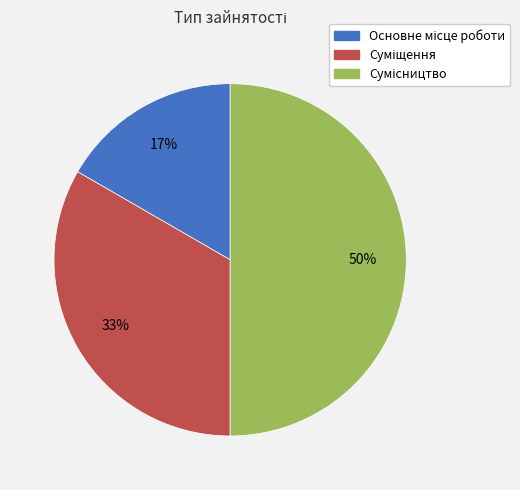

How many segments does this pie chart have?

3